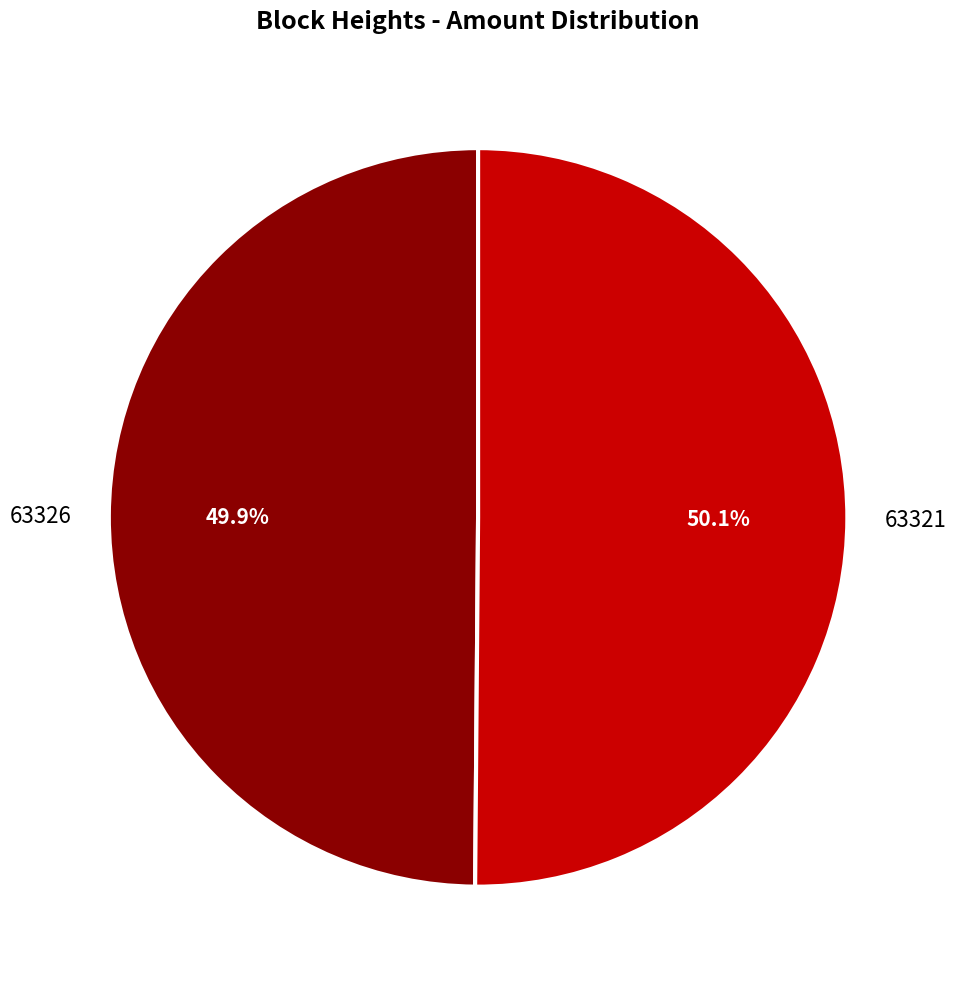

How many segments does this pie chart have?

2